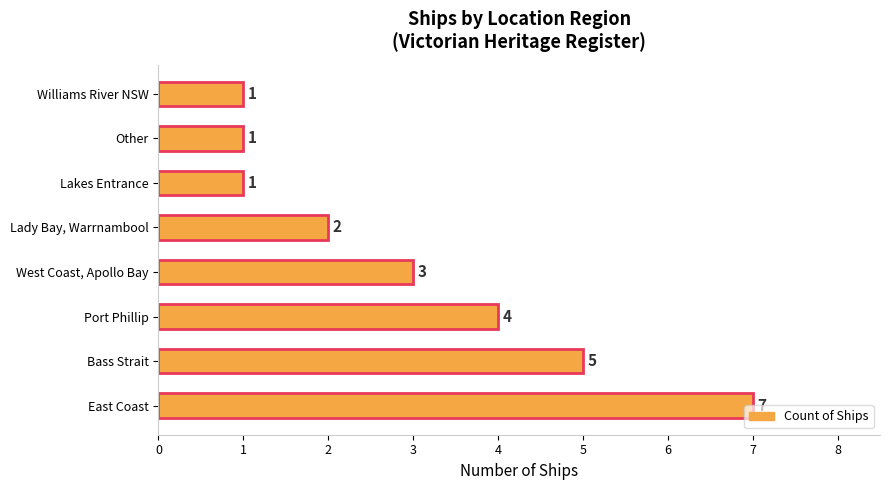

What is the sum of all values?

24